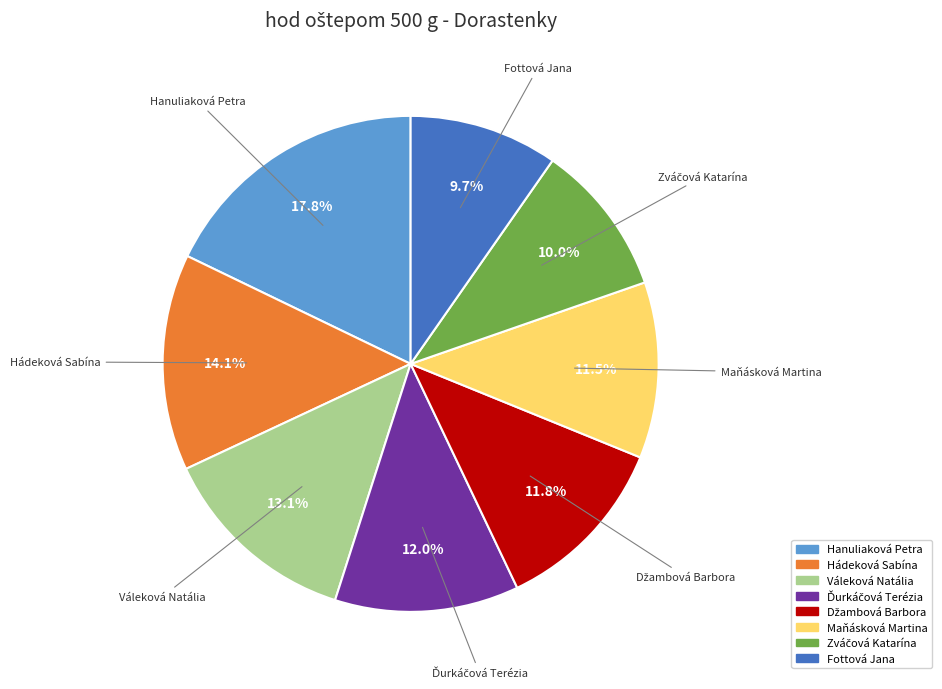

To the nearest percent, what portion does Váleková Natália represent?

13%